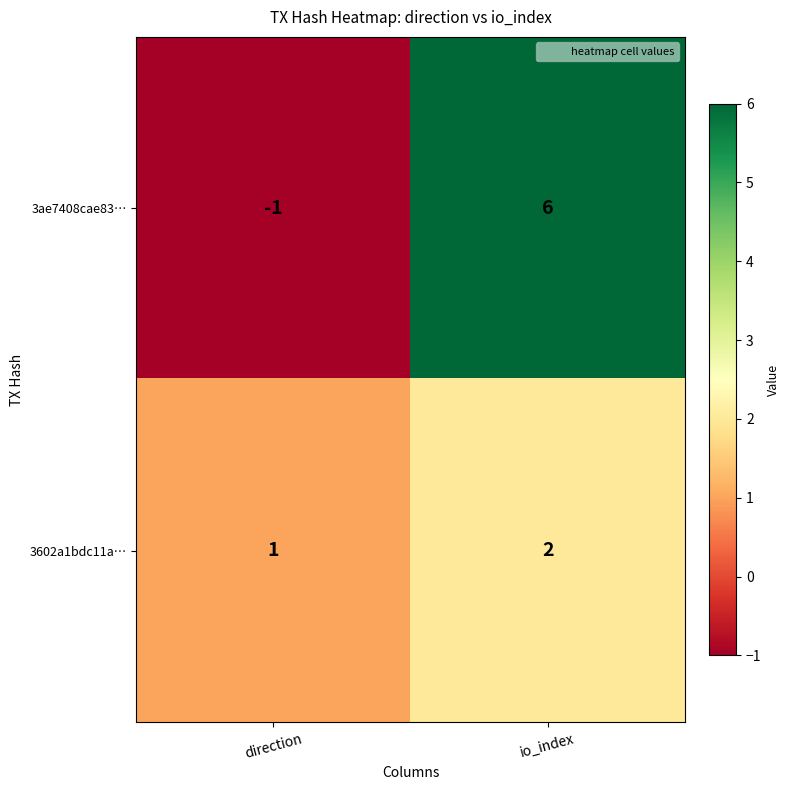

Reading right to left, what are all the values shown in this chart?

3ae7408cae83…: 6	-1
3602a1bdc11a…: 2	1